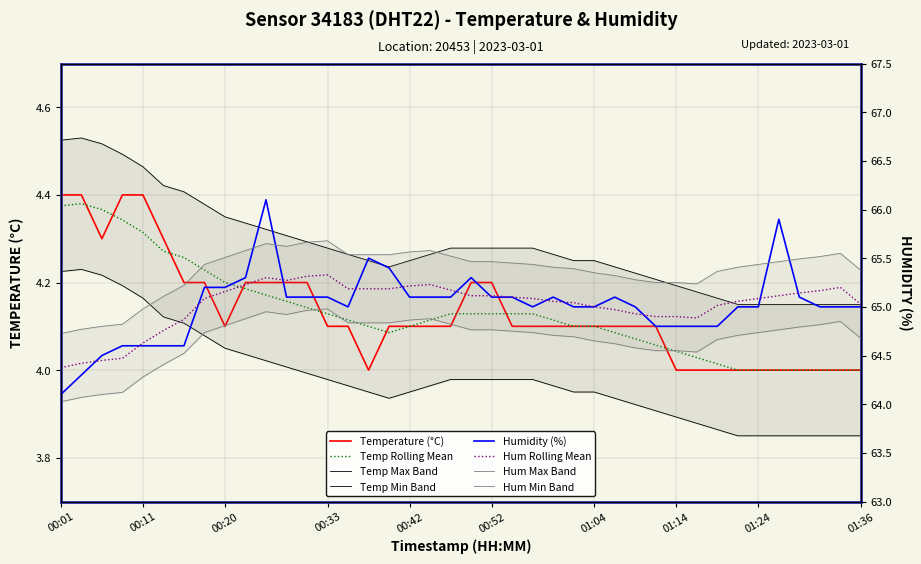

The humidity series shows 35.2 at 01:33. True or false?

False